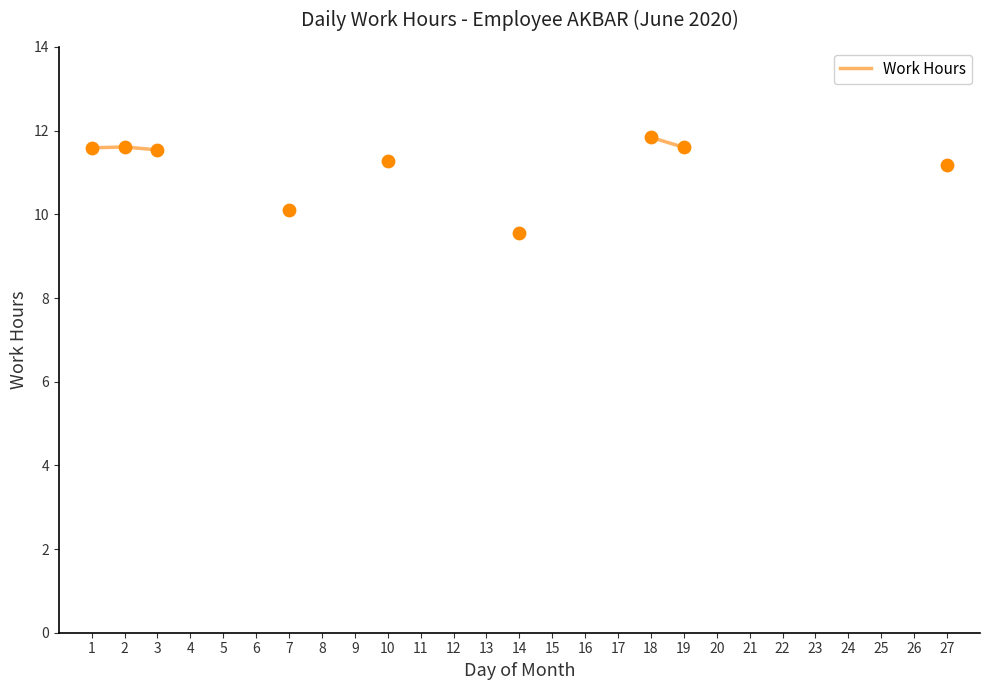

Which has a higher value, 15 or 25?

25